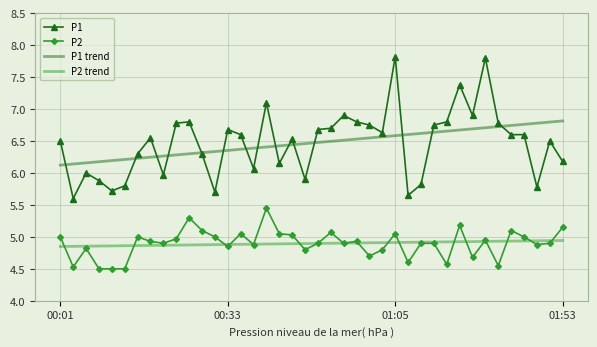

True or false: P2 and P1 trend intersect in this chart.

False